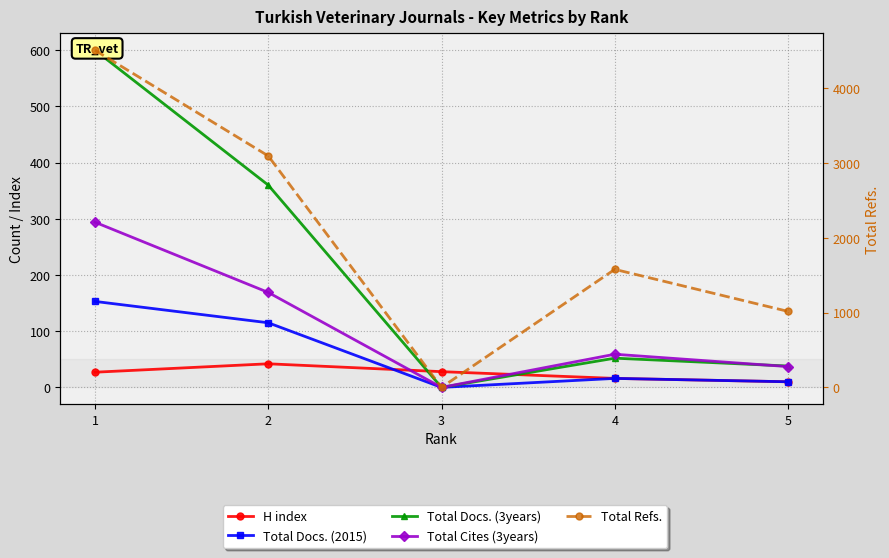

What are all the series names shown in the legend?

H index, Total Docs. (2015), Total Docs. (3years), Total Cites (3years), Total Refs.